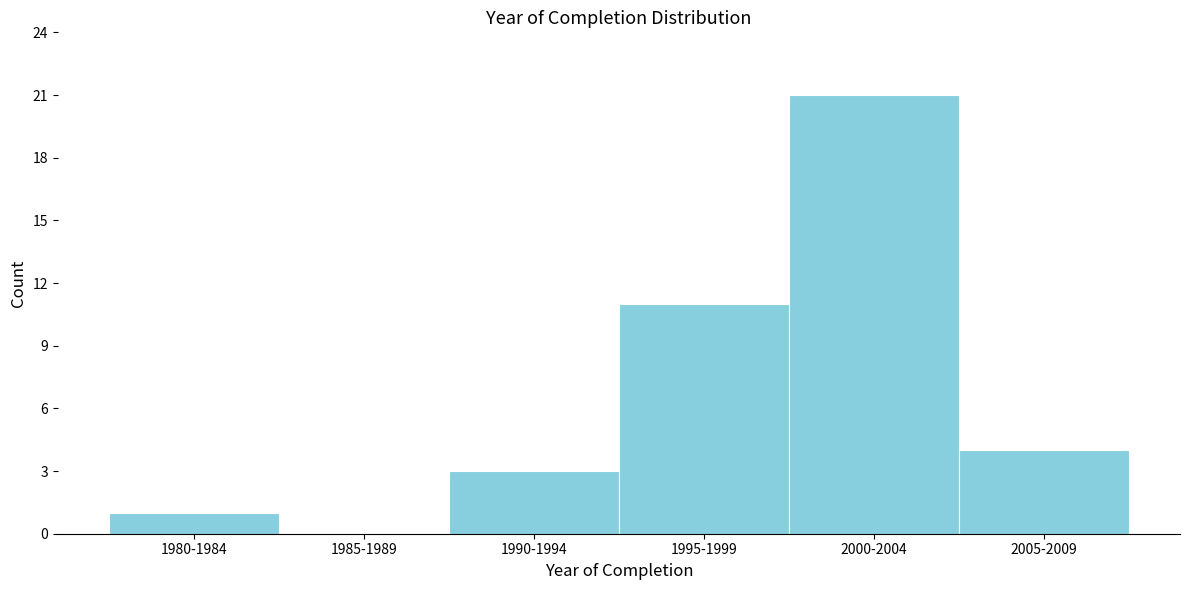

Reading left to right, what are all the values shown in this chart?

1980-1984=1	1985-1989=0	1990-1994=3	1995-1999=11	2000-2004=21	2005-2009=4